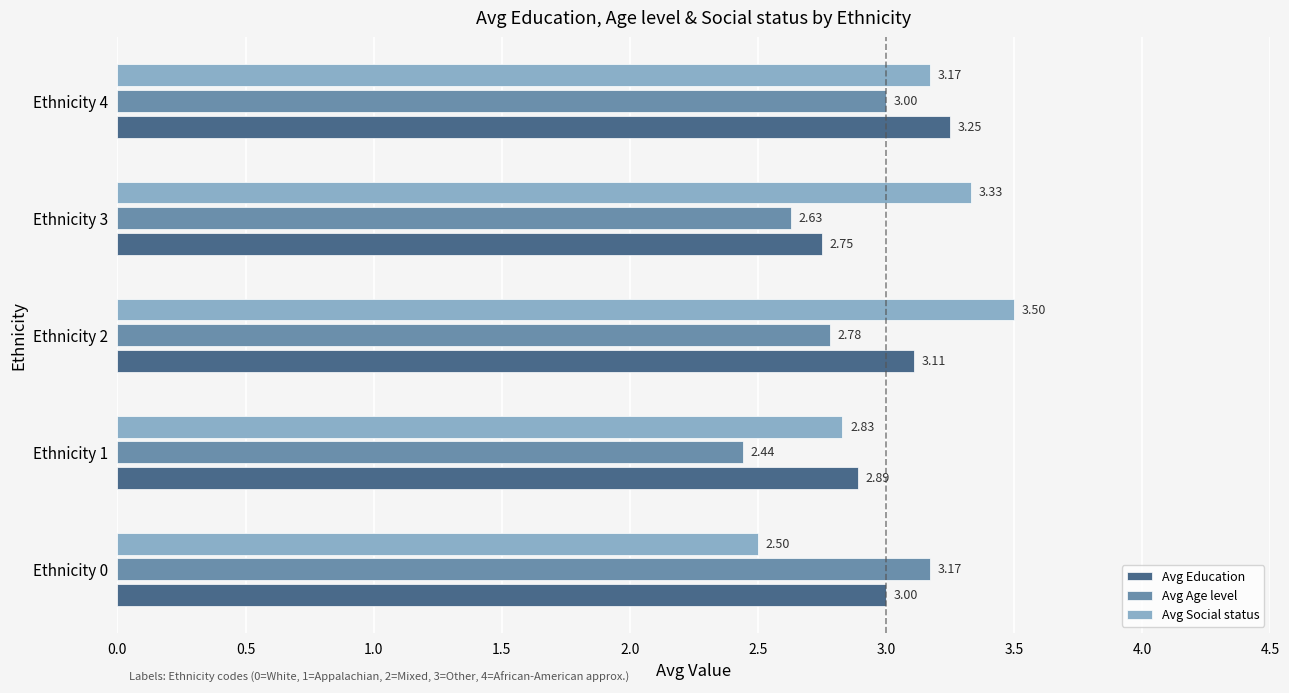

What is the difference between the highest and lowest values at Ethnicity 2?

0.7